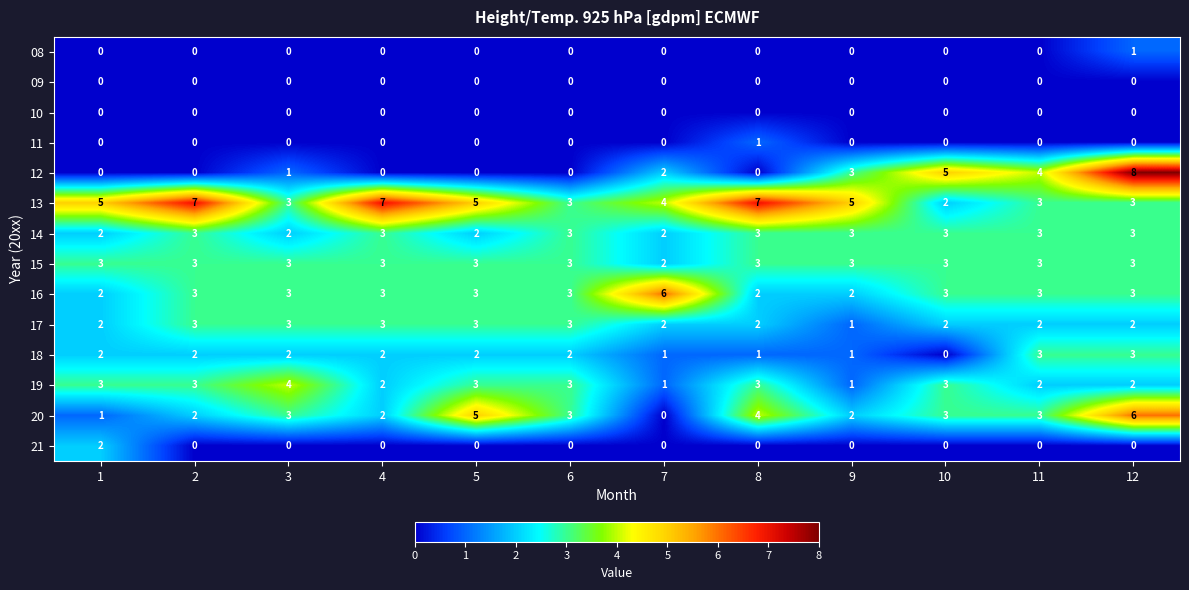

Which series has the largest total across all categories?

13